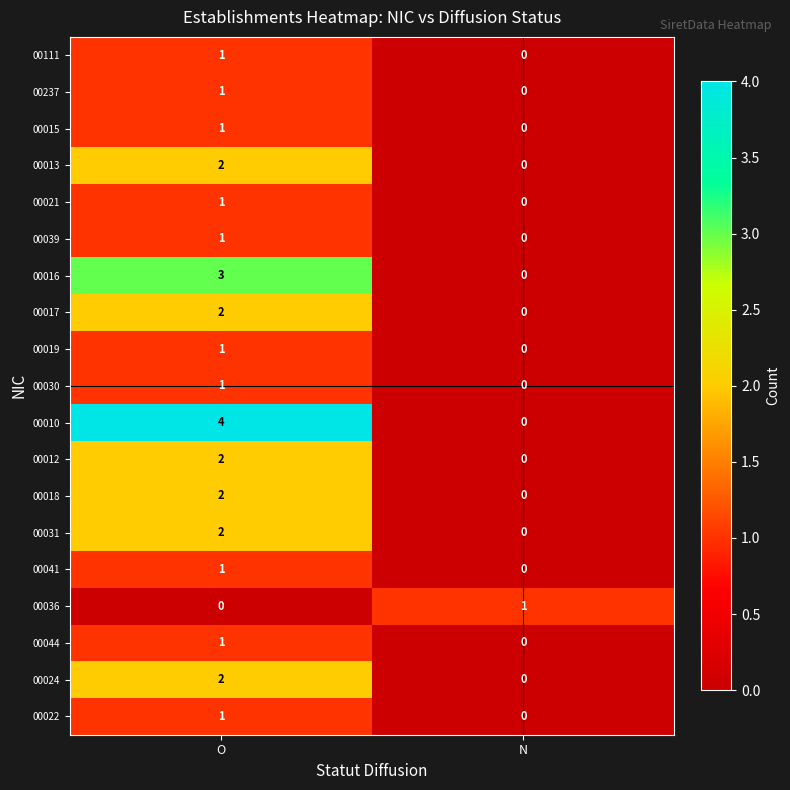

How many series are shown in this chart?

19